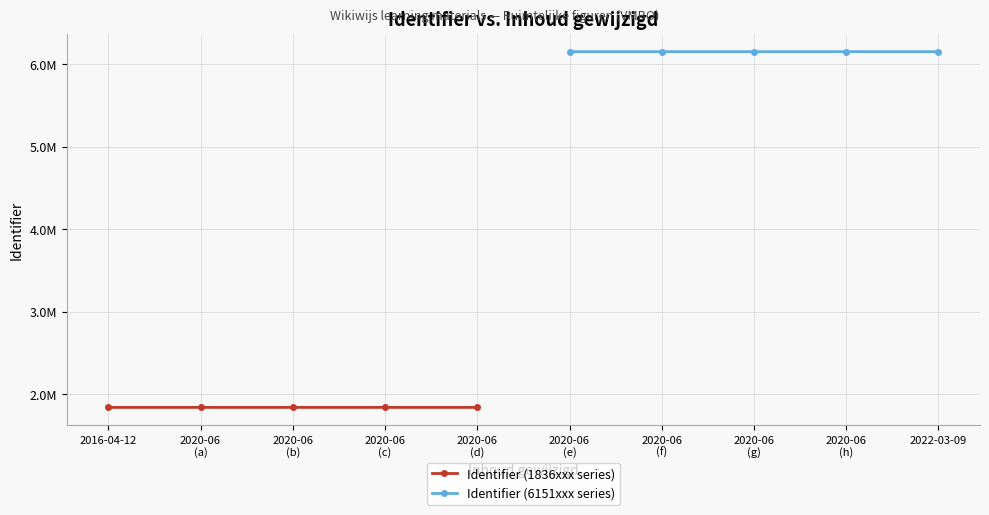

Between 2020-06
(b) and 2020-06
(c), which is larger?

2020-06
(c)